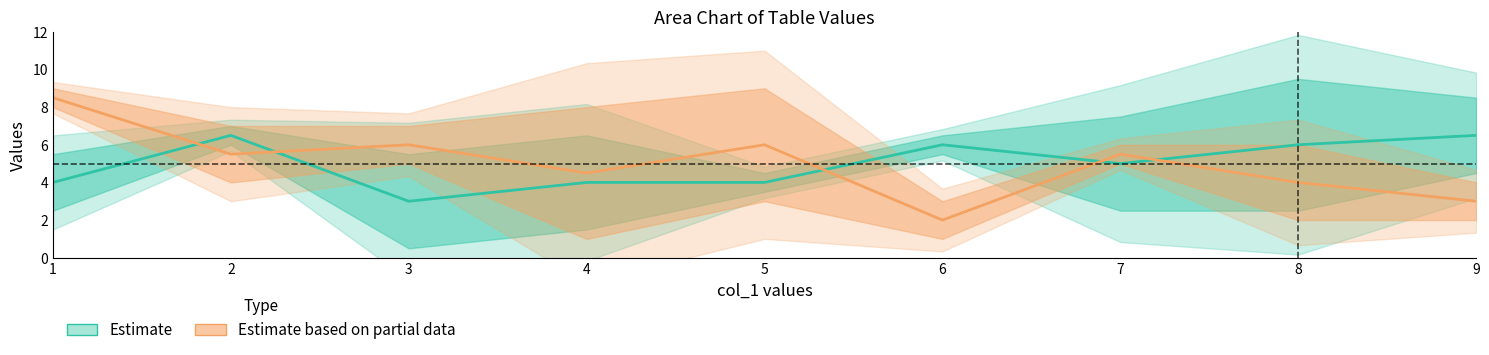

At which category is the sum across all series the highest?

1